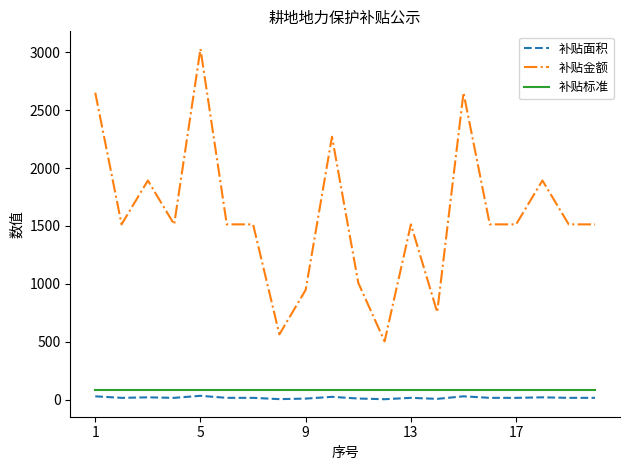

Does the chart display data point markers on the line(s)?

No